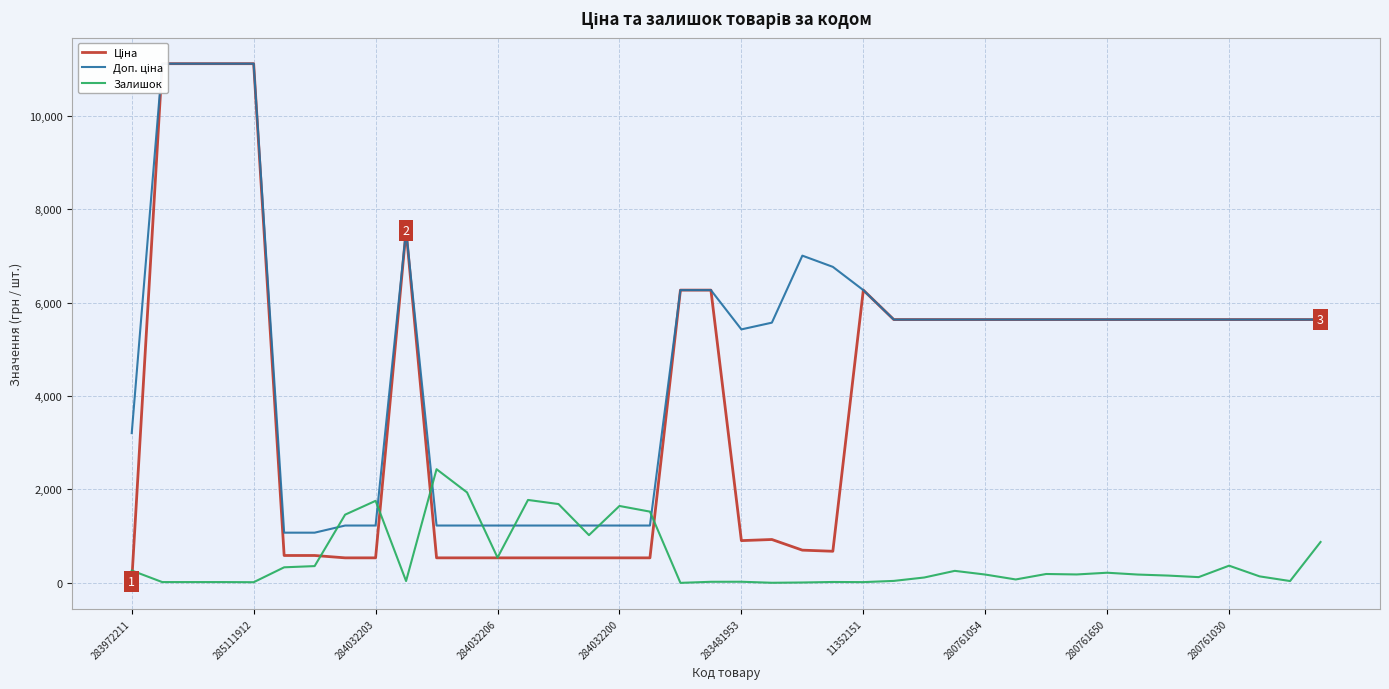

What is the highest value of the Залишок series?

2433